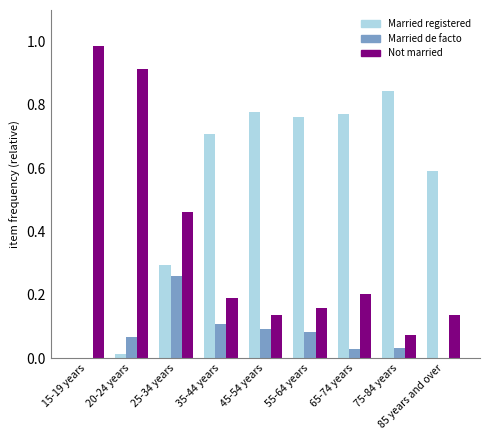

Is the value of Married de facto at 55-64 years greater than the value of Not married at 65-74 years?

No